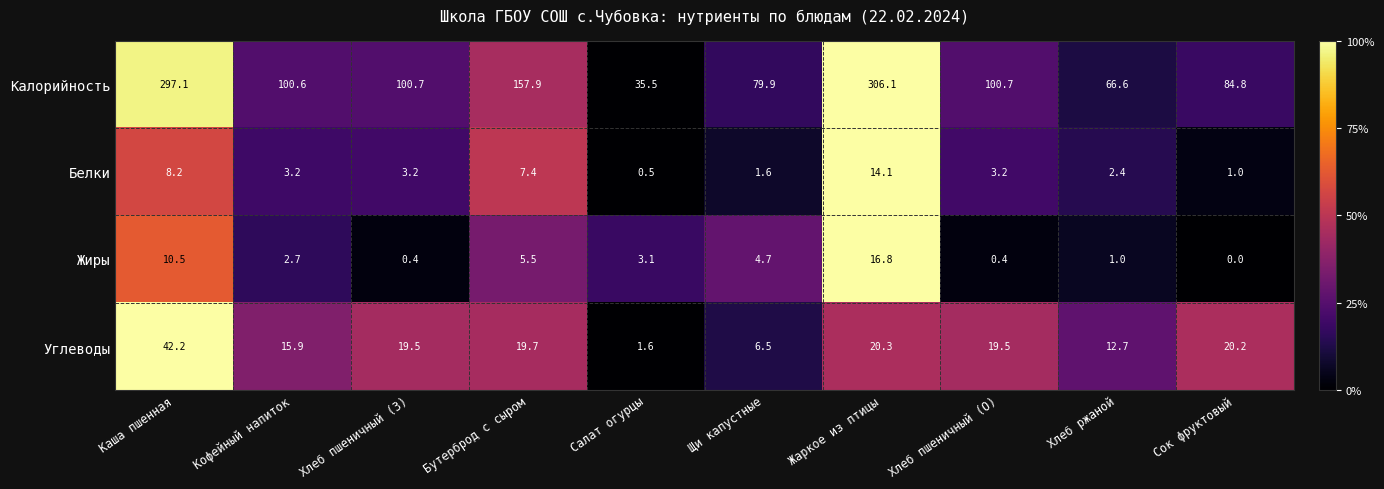

Which series has the largest total across all categories?

Калорийность